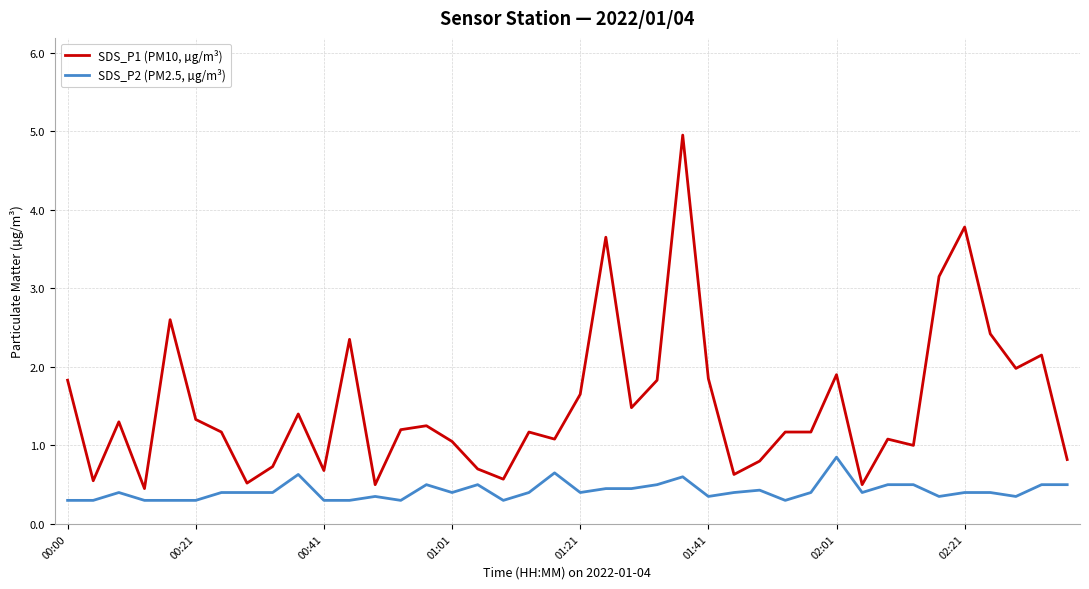

True or false: SDS_P2 (PM2.5, µg/m³) and SDS_P1 (PM10, µg/m³) cross at least once.

False